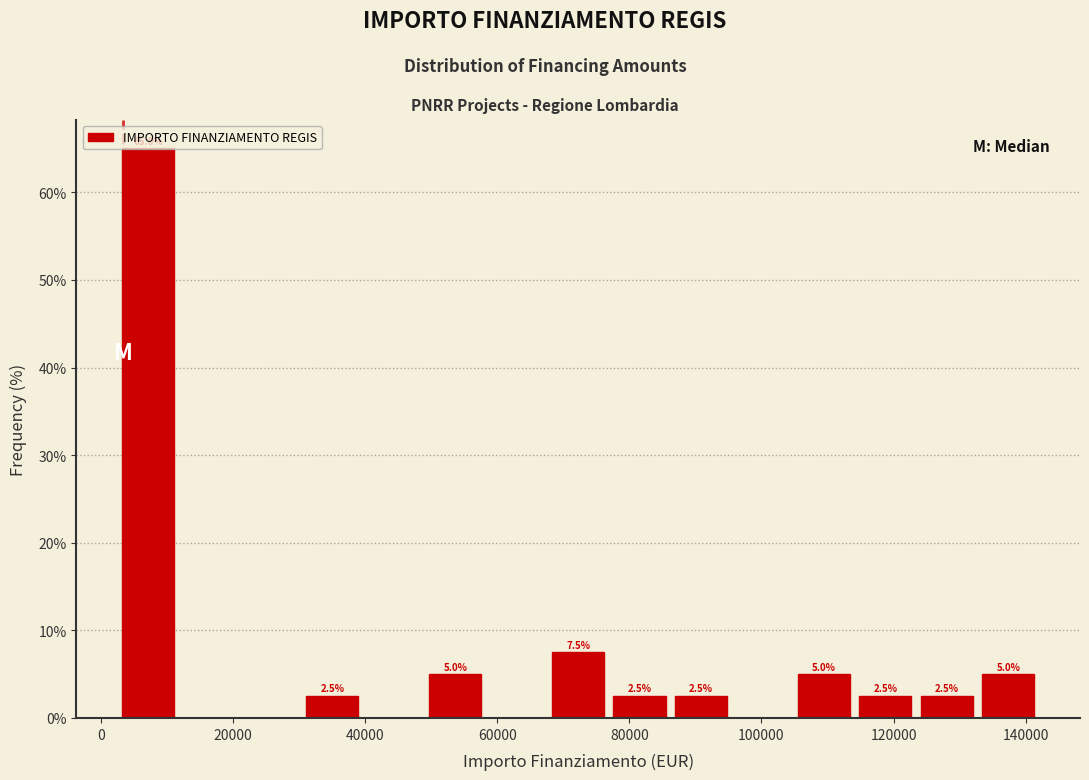

Over which range of the x-axis is the bar tallest?

2000 to 12000